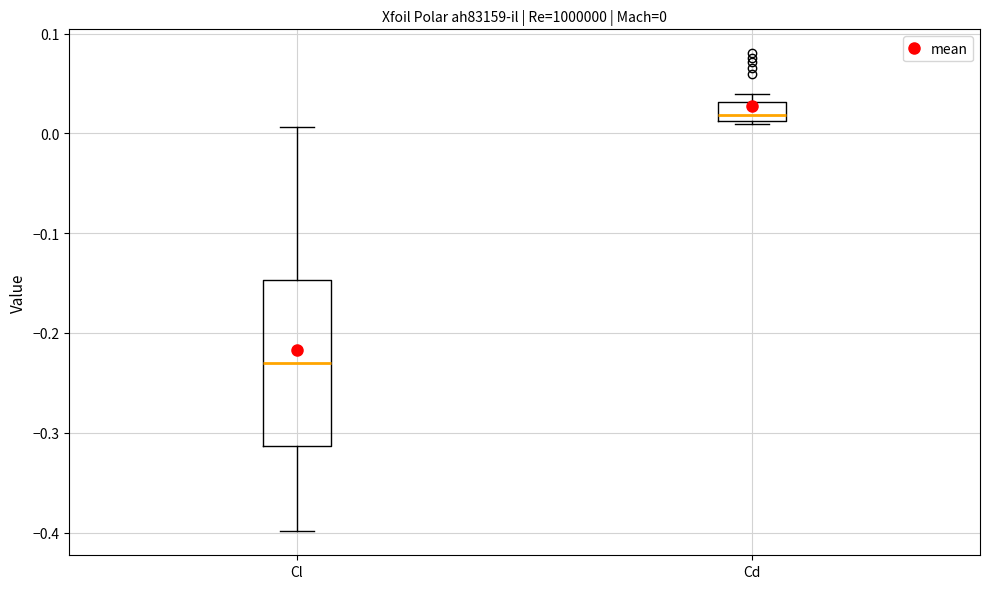

Comparing the boxes themselves (not the whiskers), which one is the tallest?

Cl